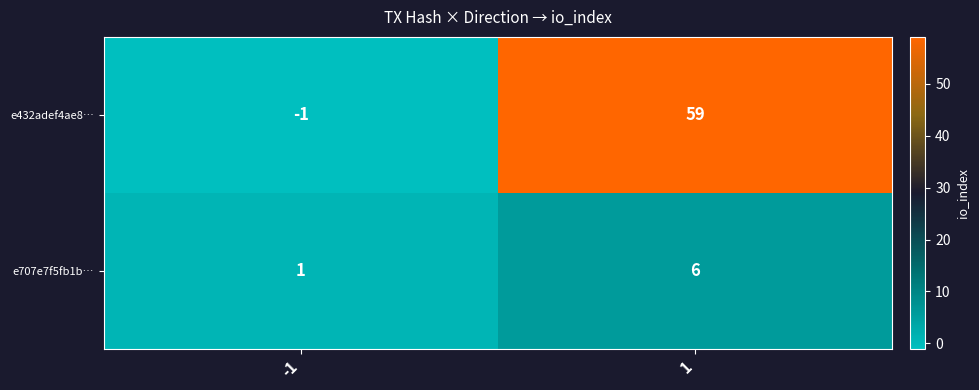

How many distinct data groups are displayed?

2